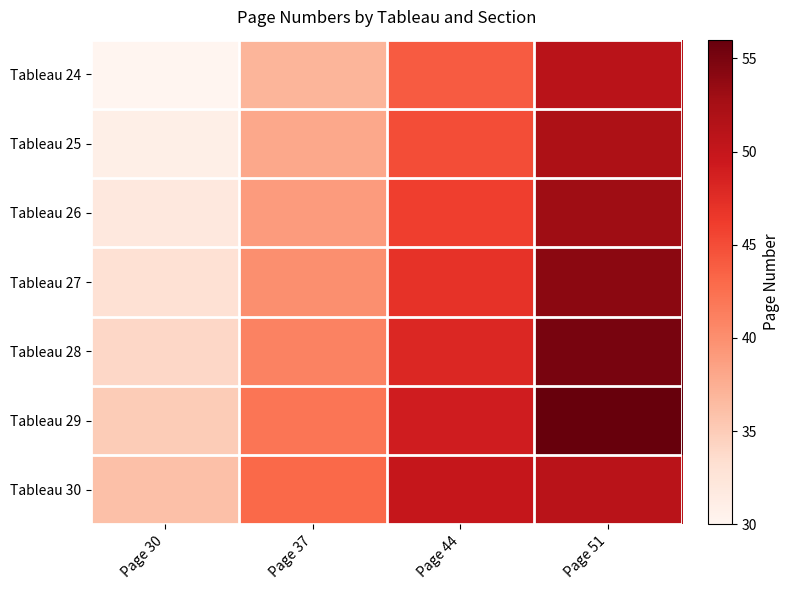

Reading right to left, what are all the values shown in this chart?

Tableau 24: Page 51=51	Page 44=44	Page 37=37	Page 30=30
Tableau 25: Page 51=52	Page 44=45	Page 37=38	Page 30=31
Tableau 26: Page 51=53	Page 44=46	Page 37=39	Page 30=32
Tableau 27: Page 51=54	Page 44=47	Page 37=40	Page 30=33
Tableau 28: Page 51=55	Page 44=48	Page 37=41	Page 30=34
Tableau 29: Page 51=56	Page 44=49	Page 37=42	Page 30=35
Tableau 30: Page 51=51	Page 44=50	Page 37=43	Page 30=36